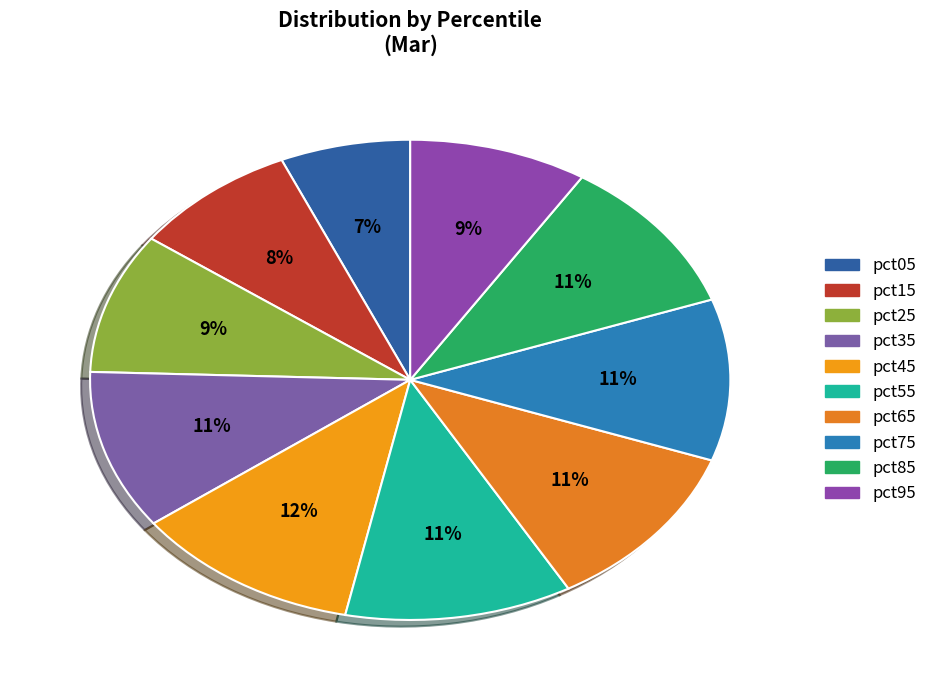

What is the change in value from pct55 to pct85?

-0.1